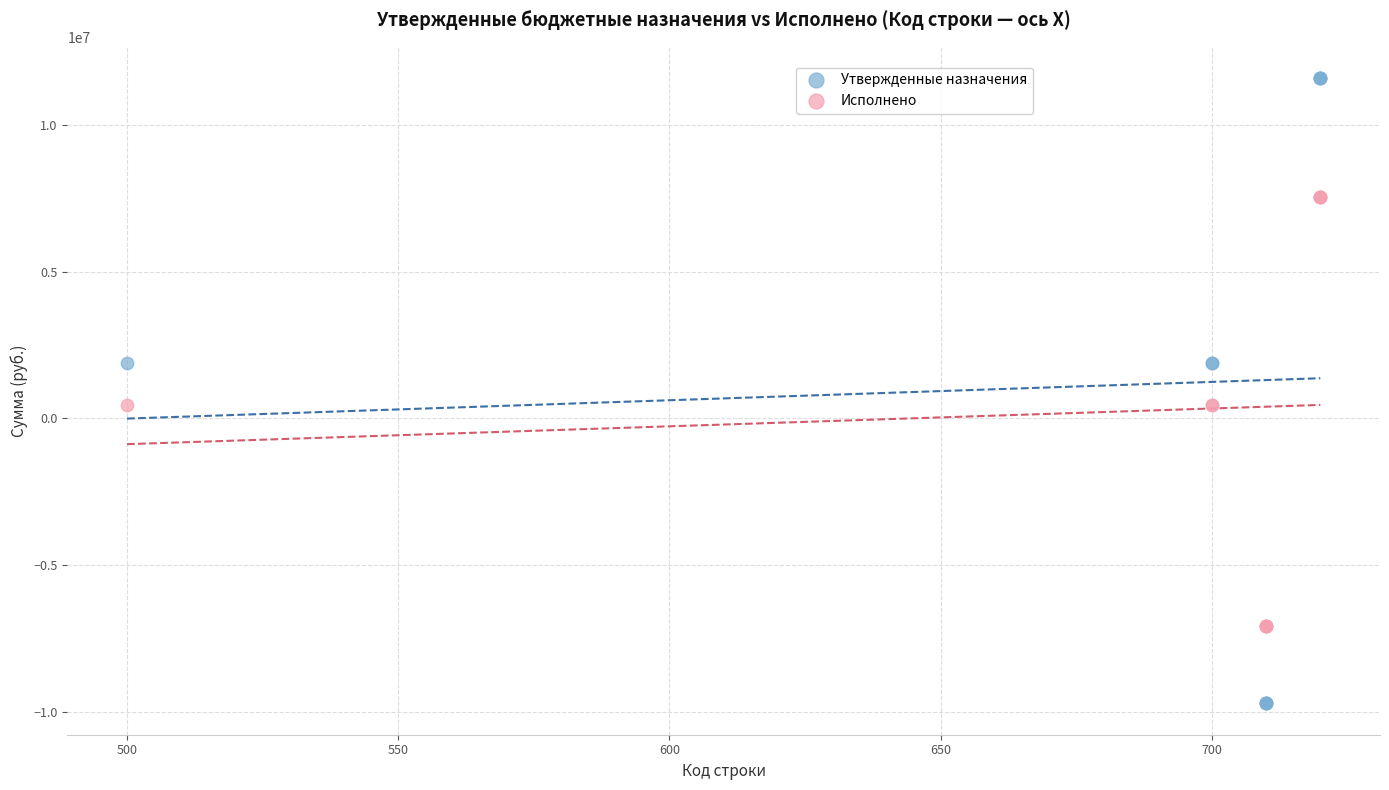

Which series contains the highest Y value?

Утвержденные назначения